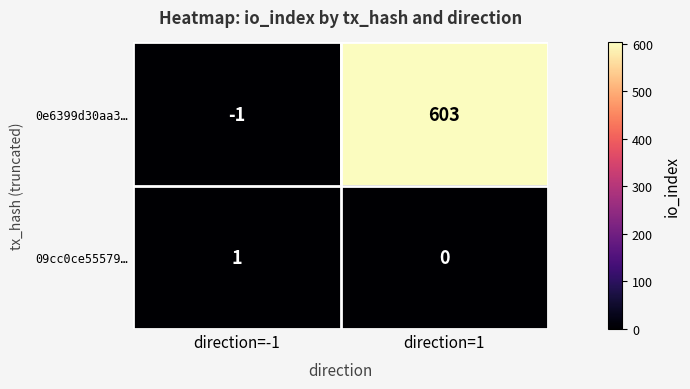

Which series has the largest range (max minus min)?

0e6399d30aa3…